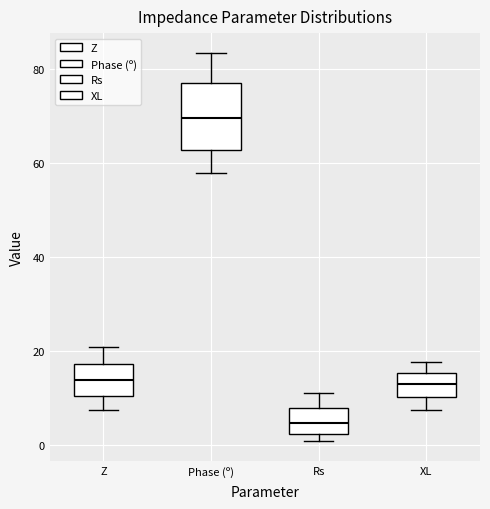

Which box has the lowest median line?

Rs